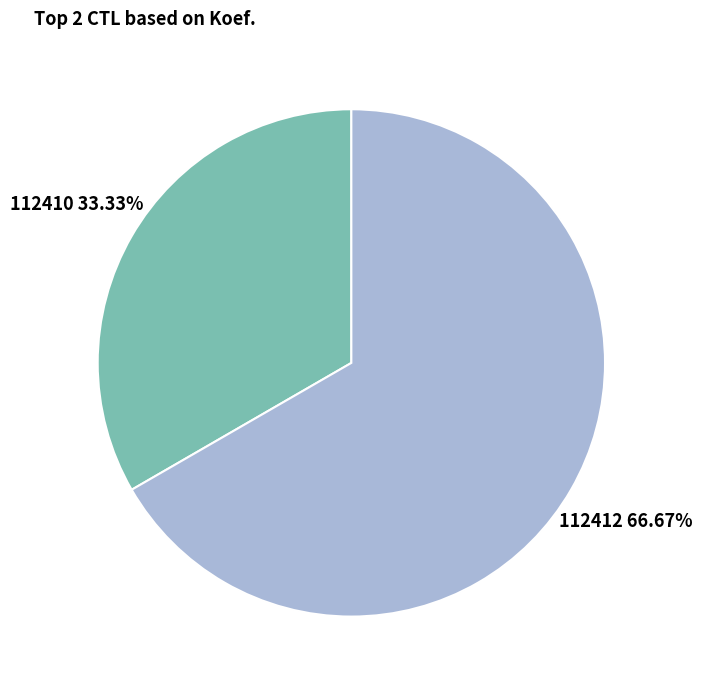

To the nearest percent, what percentage of the pie is 112410?

33%